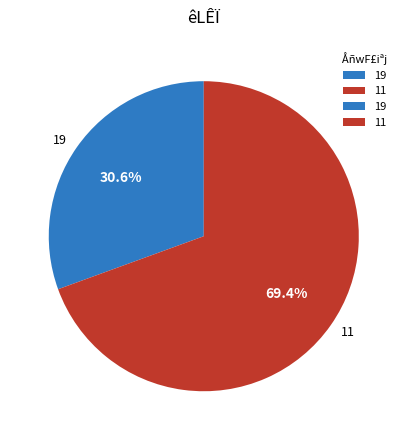

To the nearest percent, what portion does 11 represent?

69%